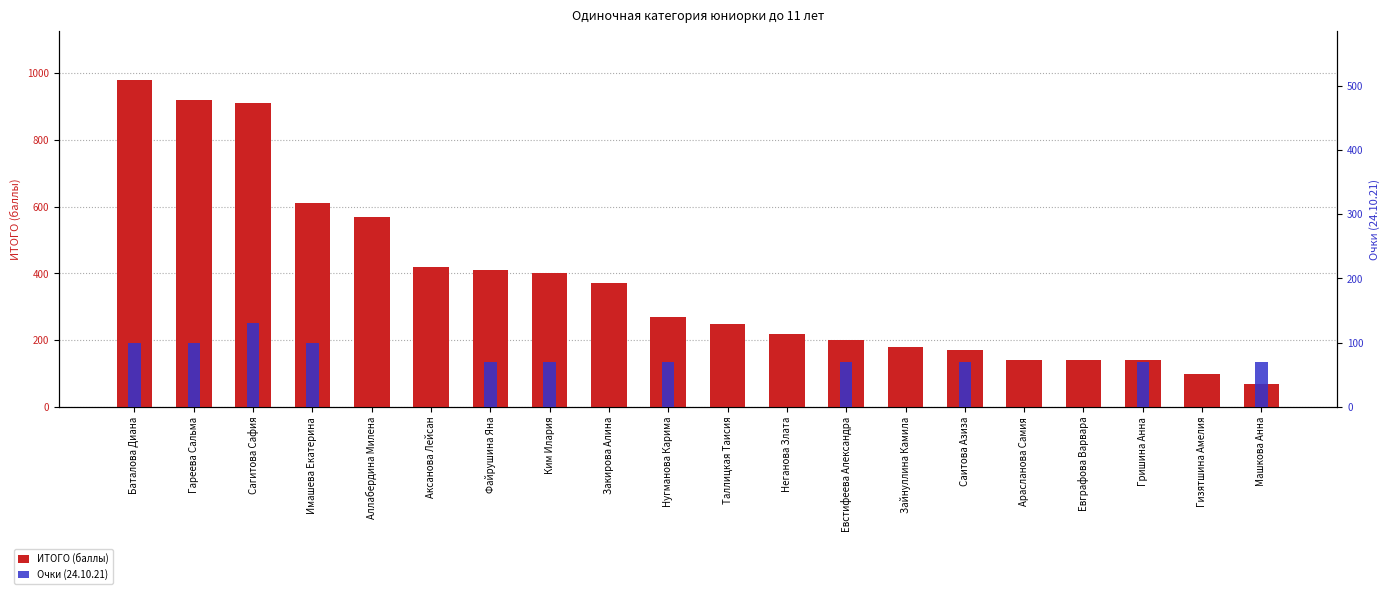

What is the maximum value for Очки (24.10.21)?

130